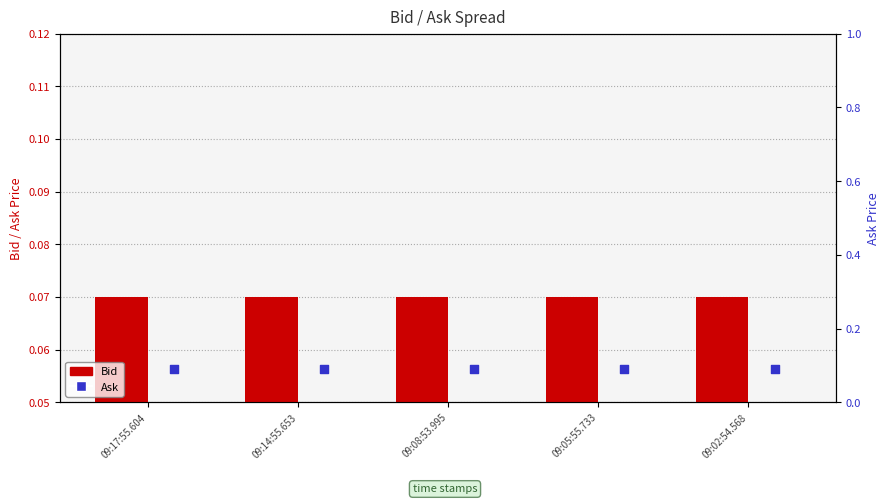

What are all the series names shown in the legend?

Bid, Ask